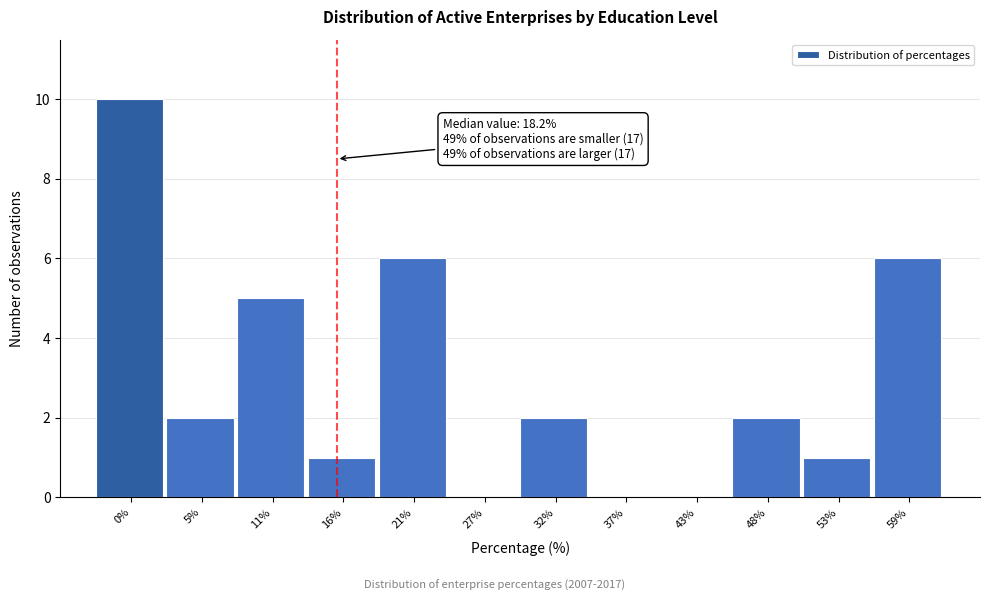

Reading left to right, what are all the values shown in this chart?

0%=10	5%=2	11%=5	16%=1	21%=6	27%=0	32%=2	37%=0	43%=0	48%=2	53%=1	59%=6